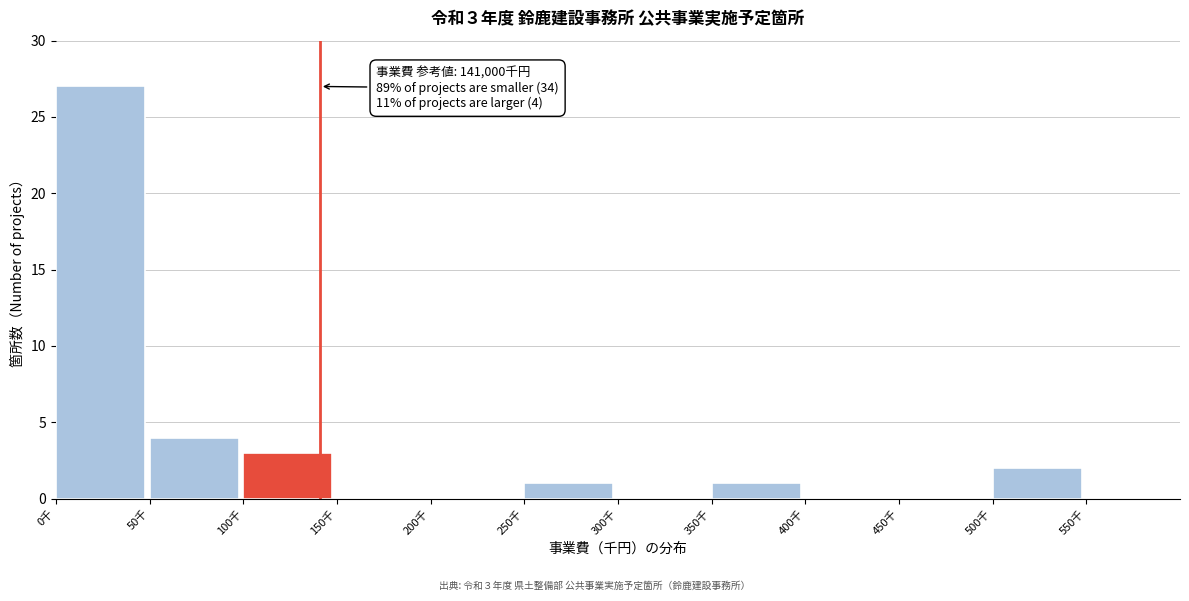

Reading left to right, extract all data points from this chart.

0千=27	50千=4	100千=3	150千=0	200千=0	250千=1	300千=0	350千=1	400千=0	450千=0	500千=2	550千=0